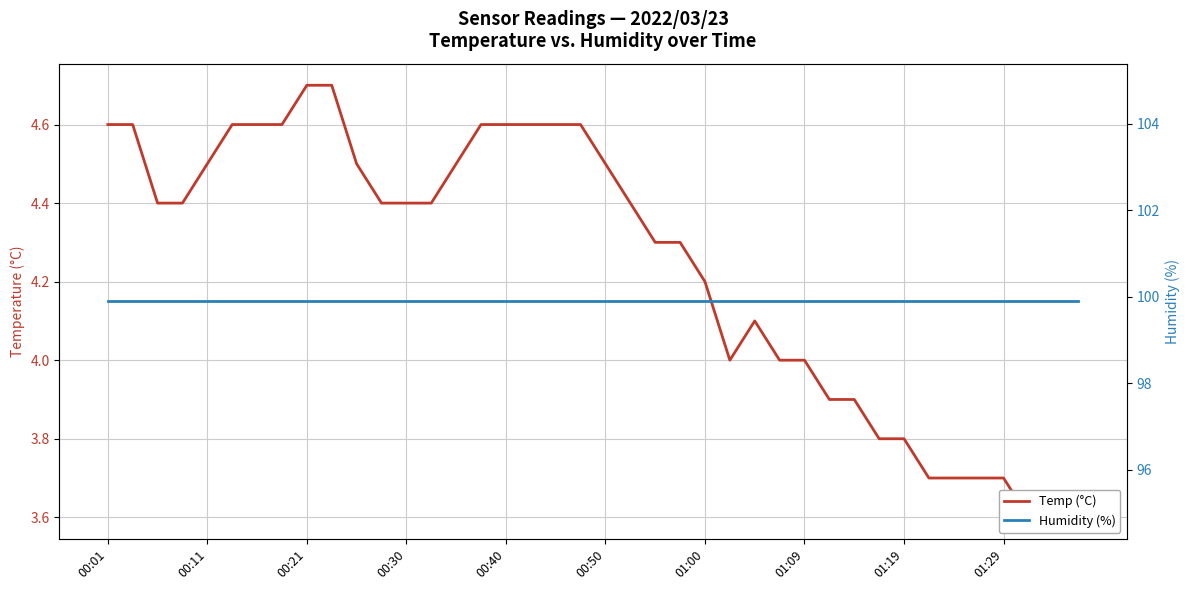

True or false: Humidity (%) and Temp (°C) cross at least once.

False